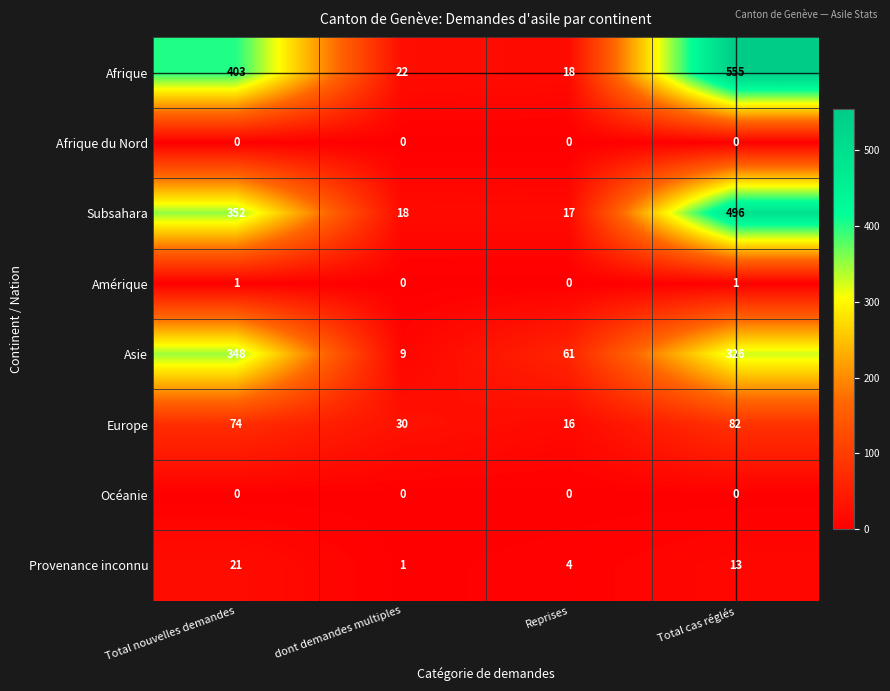

At which category is the sum across all series the highest?

Total cas réglés